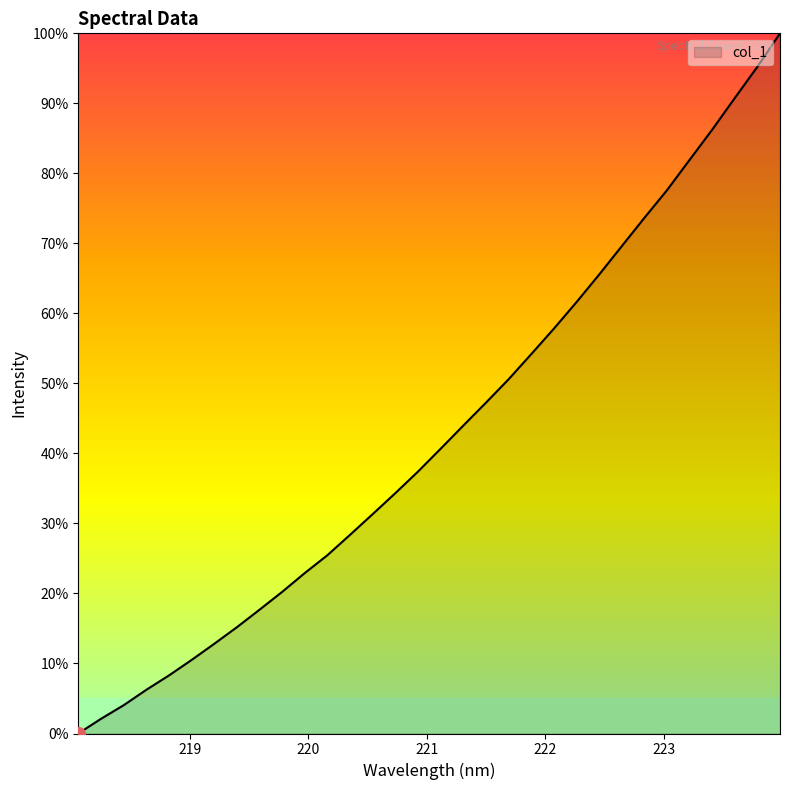

What is the maximum value shown in the chart?

100.0